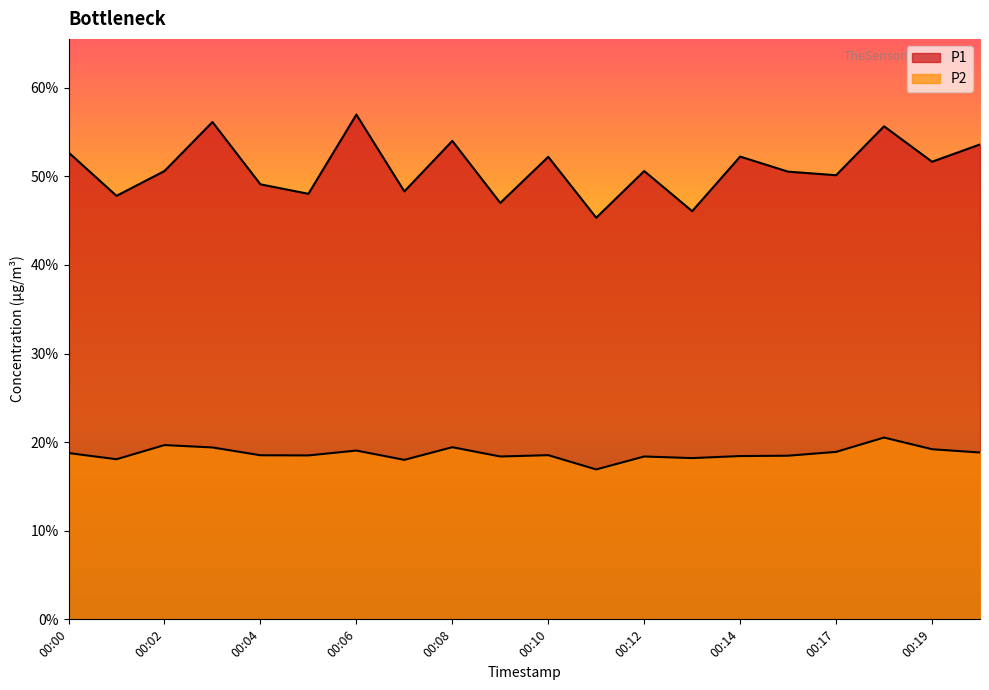

What is the value of the P1 point at the 20th from the left?

53.6